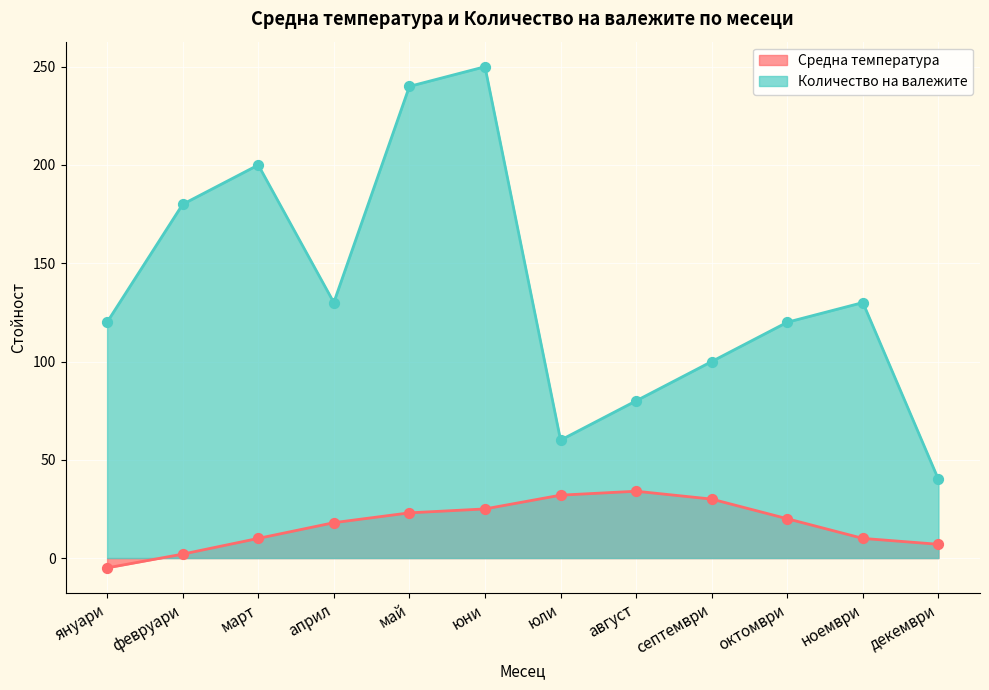

Which series contains the highest Y value?

Количество на валежите